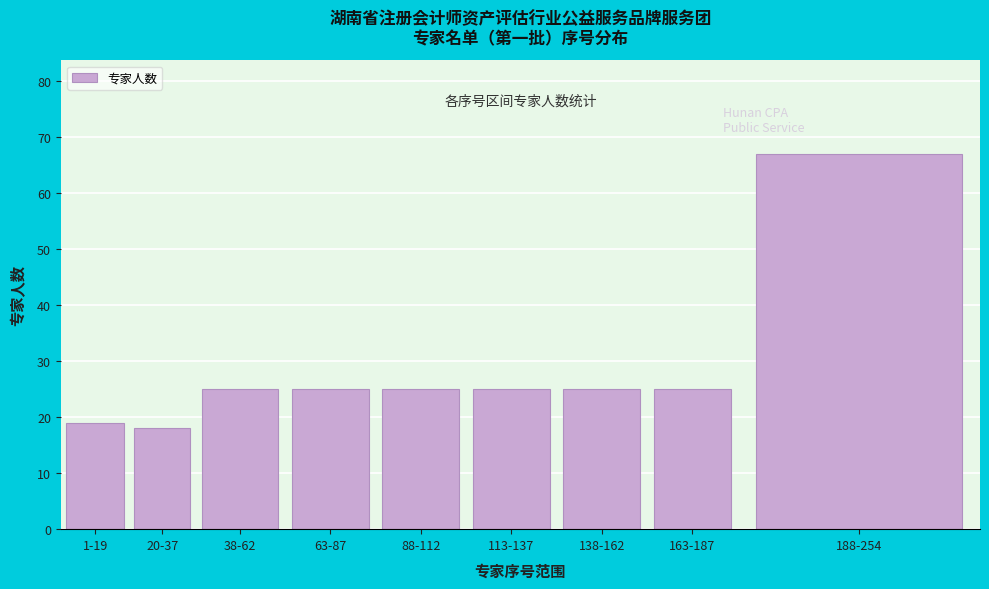

Reading left to right, list all the values displayed in this chart.

1-19=19	20-37=18	38-62=25	63-87=25	88-112=25	113-137=25	138-162=25	163-187=25	188-254=67